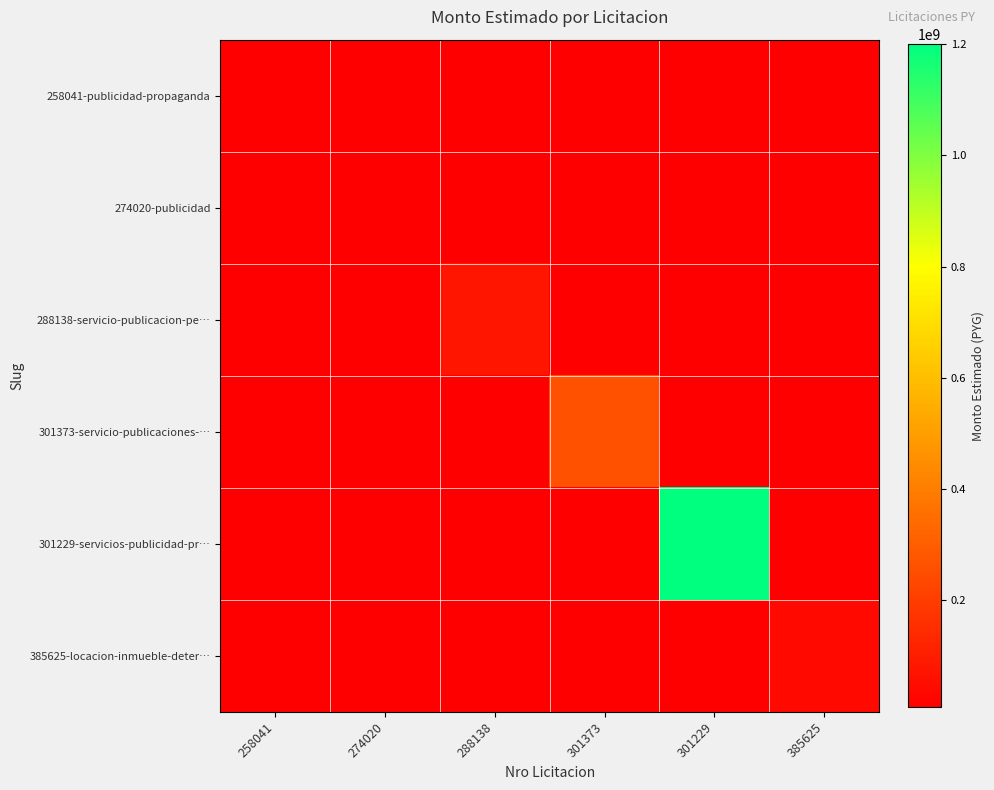

Which label corresponds to the largest value in the chart?

301229